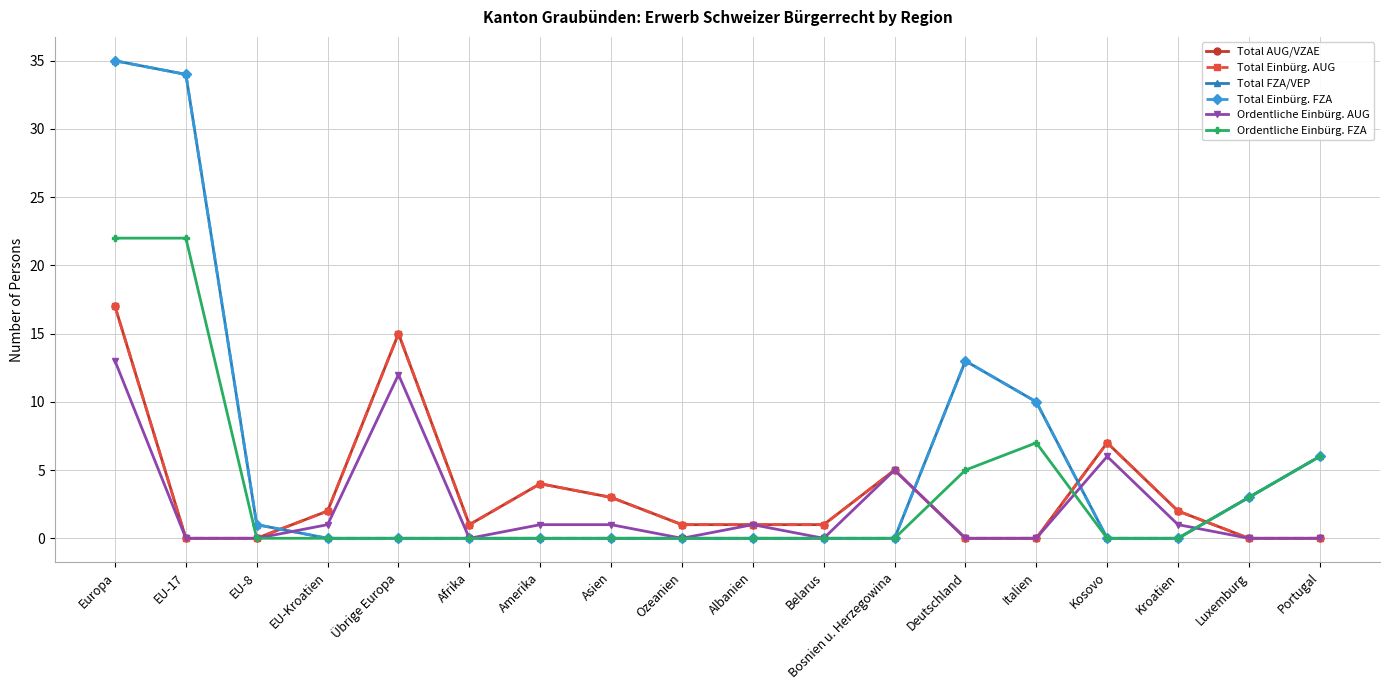

Where do Total Einbürg. AUG and Total FZA/VEP first cross each other?

EU-8 and EU-Kroatien